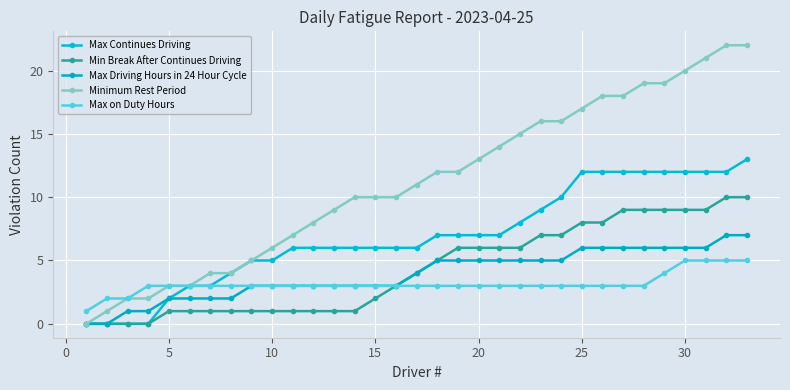

Does the chart have visible grid lines?

Yes